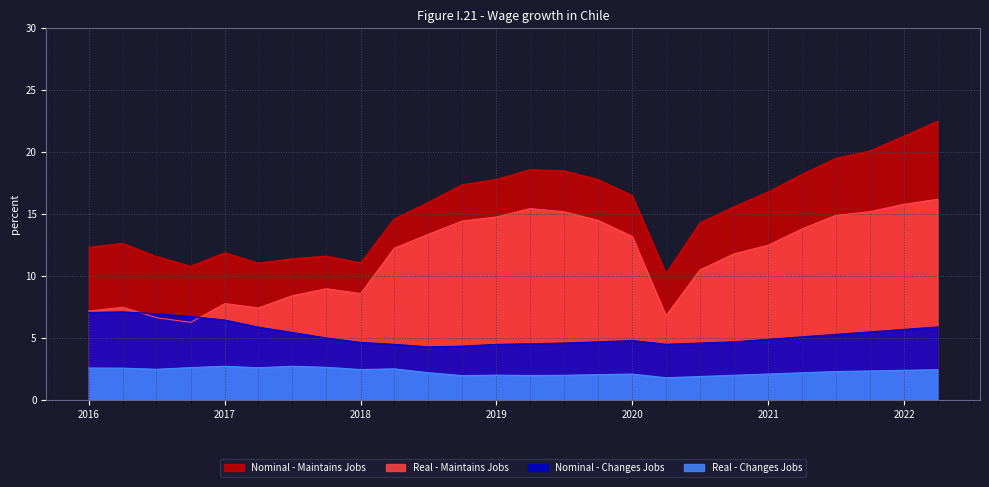

Reading left to right, transcribe all the data shown in this chart.

Nominal - Maintains Jobs: 12.3	12.6	11.6	10.8	11.9	11.0	11.4	11.6	11.1	14.6	15.9	17.4	17.8	18.6	18.5	17.8	16.5	10.2	14.3	15.6	16.8	18.2	19.5	20.1	21.3	22.5
Real - Maintains Jobs: 7.2	7.5	6.6	6.3	7.8	7.4	8.4	9.0	8.6	12.2	13.4	14.4	14.8	15.4	15.2	14.5	13.2	6.8	10.5	11.8	12.5	13.8	14.9	15.2	15.8	16.2
Nominal - Changes Jobs: 7.1	7.1	7.0	6.7	6.5	5.9	5.5	5.0	4.6	4.5	4.3	4.3	4.5	4.5	4.6	4.7	4.8	4.5	4.6	4.7	4.9	5.1	5.3	5.5	5.7	5.9
Real - Changes Jobs: 2.6	2.6	2.5	2.6	2.7	2.6	2.7	2.6	2.5	2.5	2.2	2.0	2.0	2.0	2.0	2.0	2.1	1.8	1.9	2.0	2.1	2.2	2.3	2.4	2.4	2.5